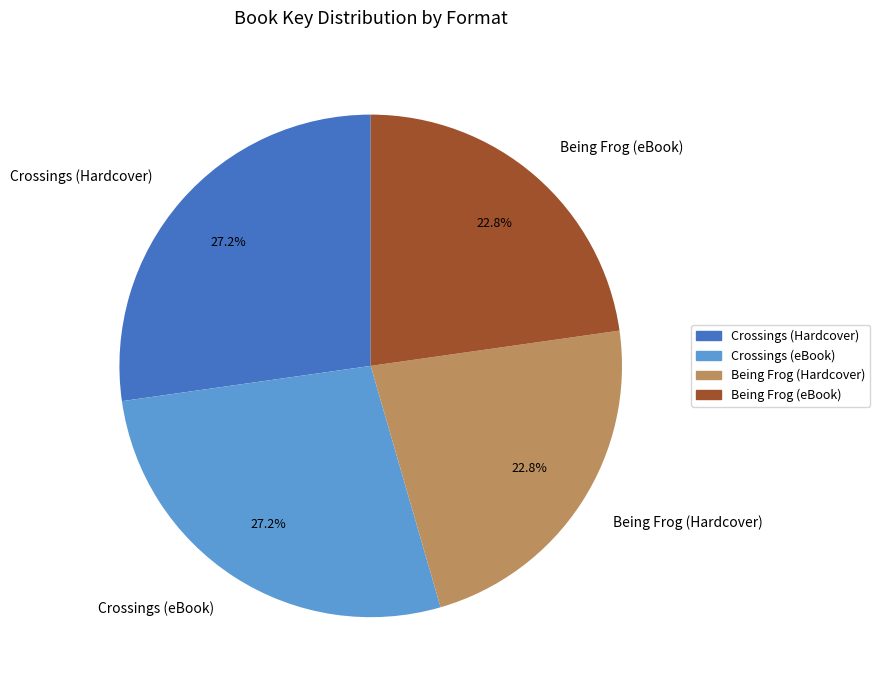

To the nearest percent, what is the average slice percentage?

25%